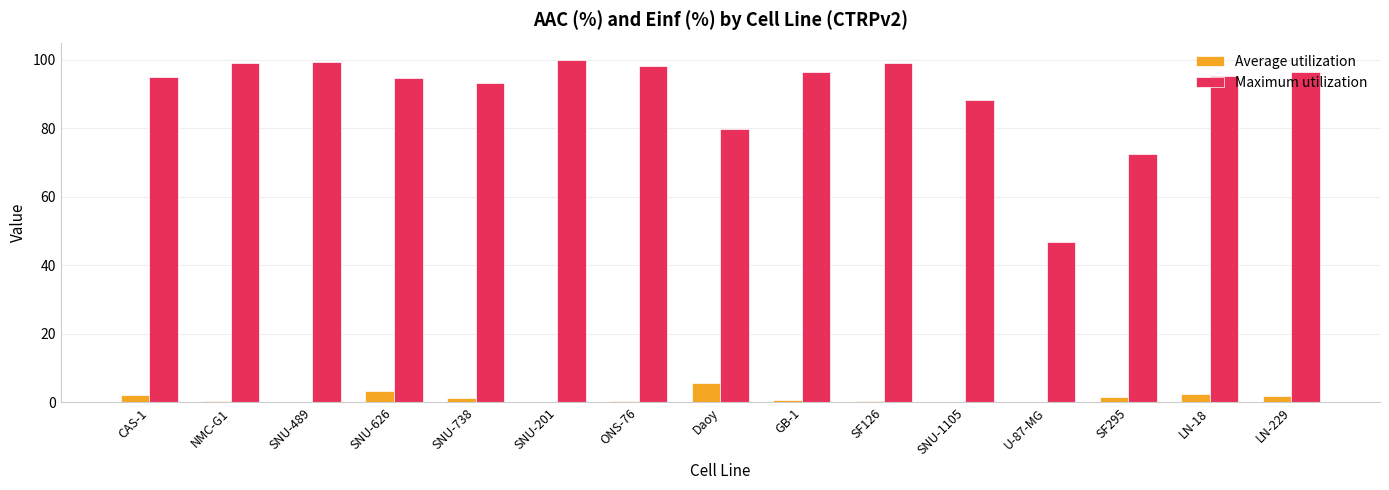

Between U-87-MG and LN-229, which series saw the biggest shift?

Maximum utilization